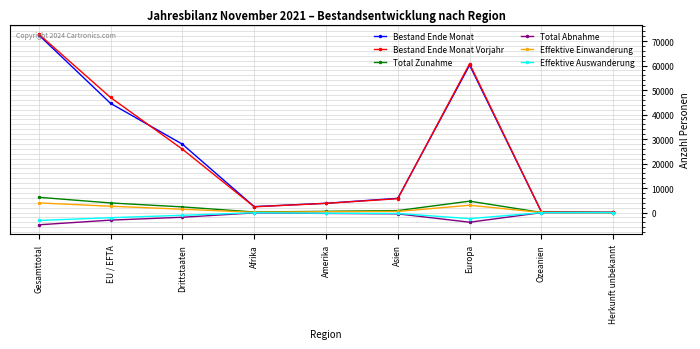

What is the greatest value displayed?

72863